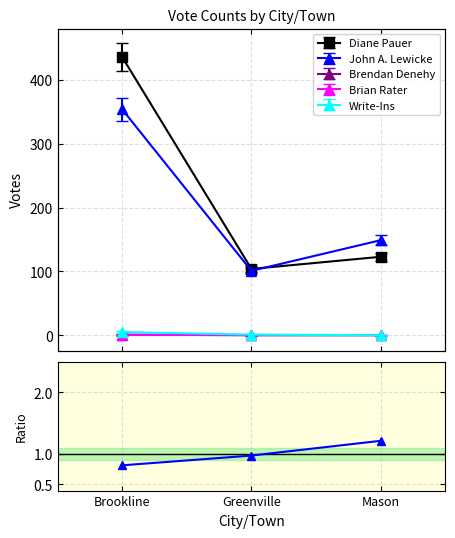

Is this an area chart (filled region under the line)?

No